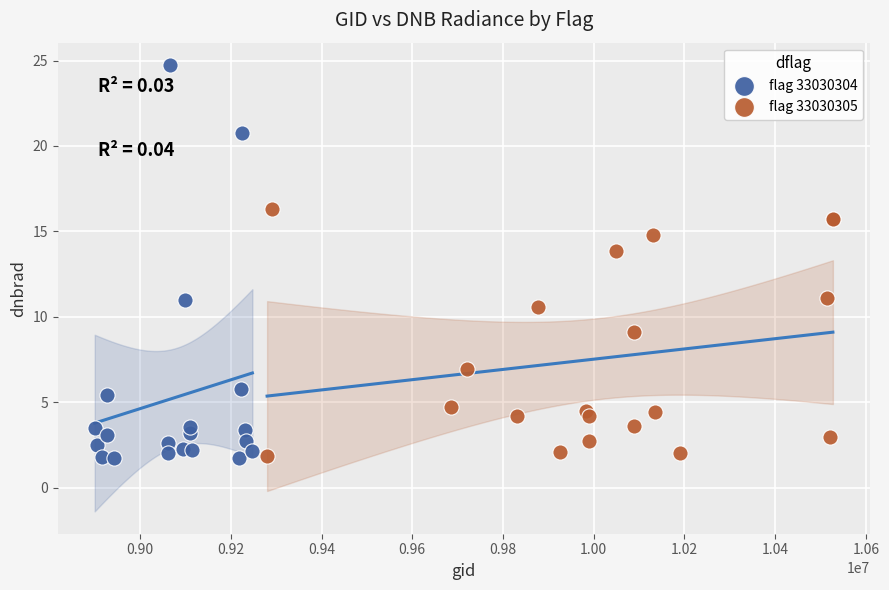

Which series has the widest spread of Y values?

flag 33030304